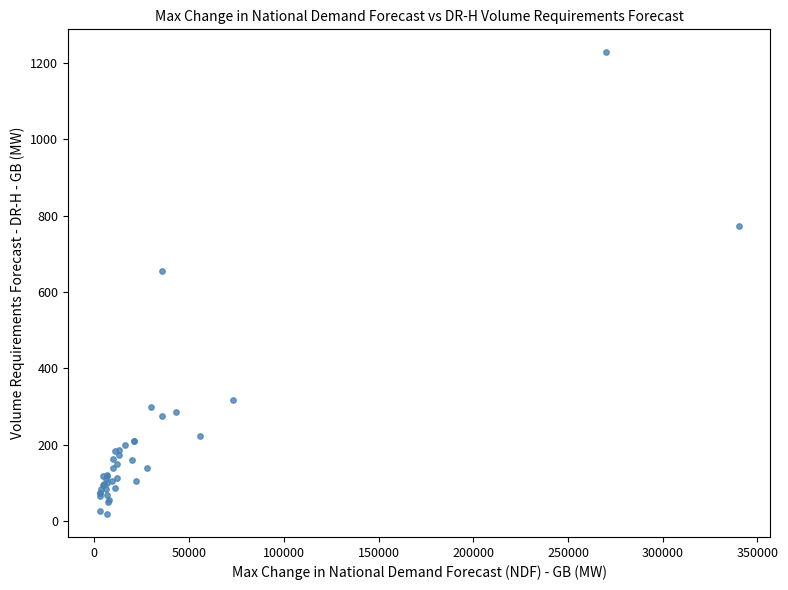

What Y value in the scatter plot is closest to 623?

654.5